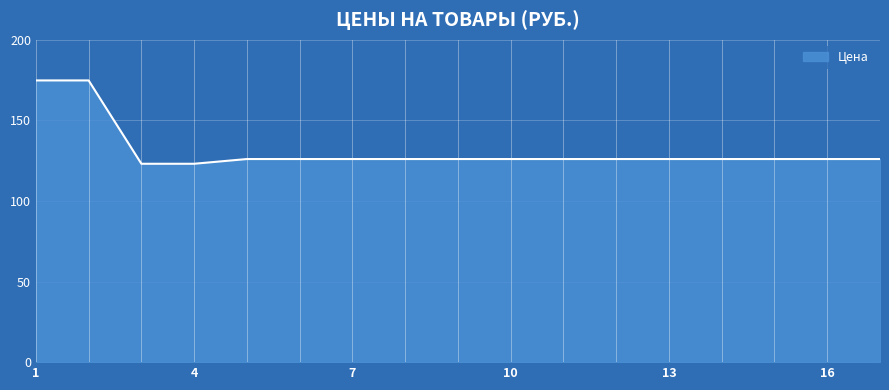

What is the average value?

131.4